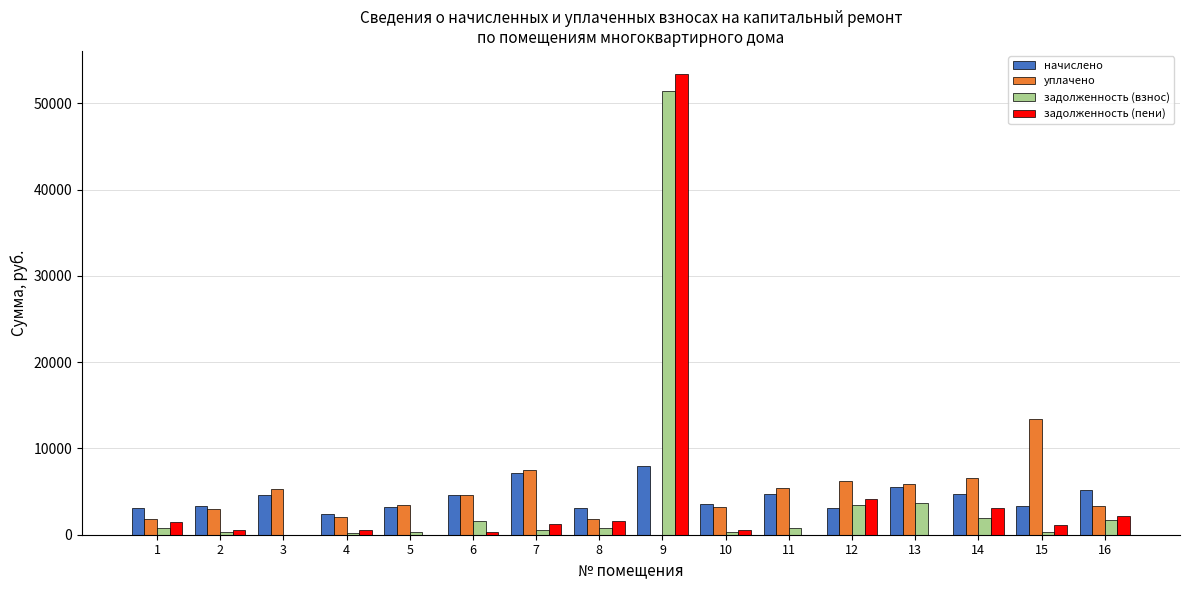

Is the value of задолженность (взнос) at 9 greater than the value of уплачено at 10?

Yes